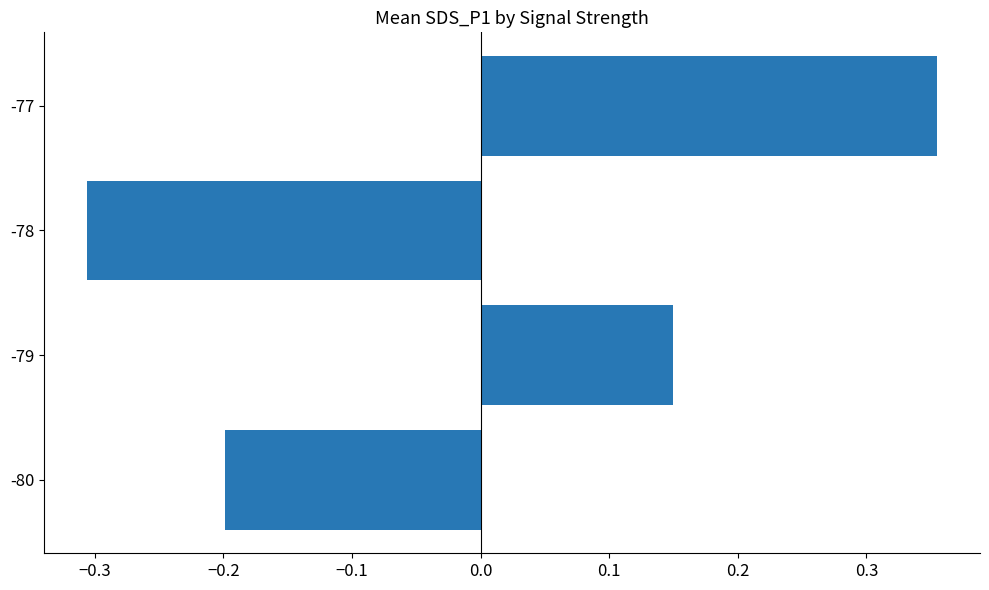

Count the values in the range 0 to 1.

2